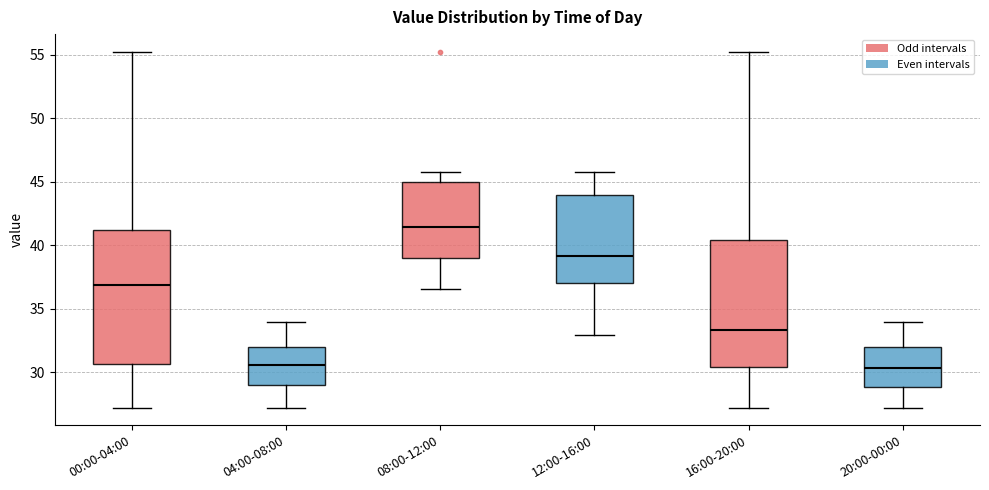

Reading left to right, read every box against the y-axis: the position of its median line, the range the box covers, and the ends of its whiskers. The values are not printed on the chart, so give them approximately, as read against the axis.

00:00-04:00: median 37.0, box 30.5 to 41.0, whiskers 27.0 to 55.0
04:00-08:00: median 30.5, box 29.0 to 32.0, whiskers 27.0 to 34.0
08:00-12:00: median 41.5, box 39.0 to 45.0, whiskers 36.5 to 46.0
12:00-16:00: median 39.0, box 37.0 to 44.0, whiskers 33.0 to 46.0
16:00-20:00: median 33.5, box 30.5 to 40.5, whiskers 27.0 to 55.0
20:00-00:00: median 30.5, box 29.0 to 32.0, whiskers 27.0 to 34.0